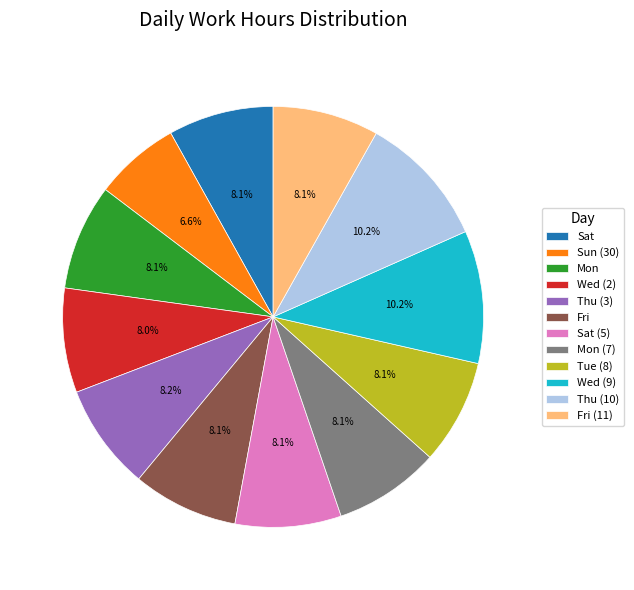

What percentage is the Wed (9) slice, to the nearest percent?

10%